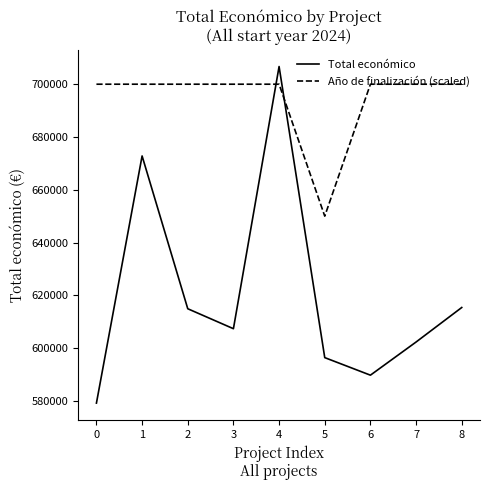

What is the approximate value of Año de finalización (scaled) at 1?

700000.0